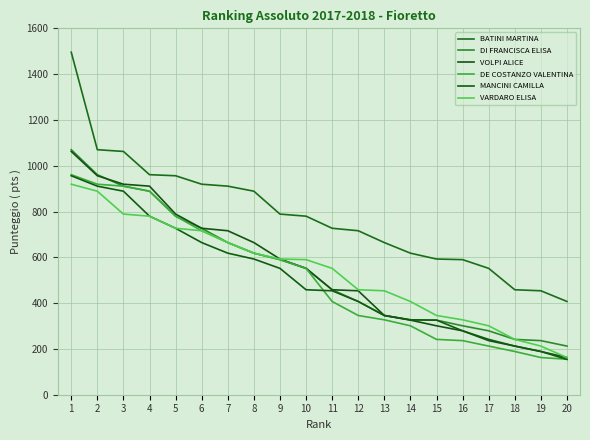

At how many categories does at least one series exceed 695?

12